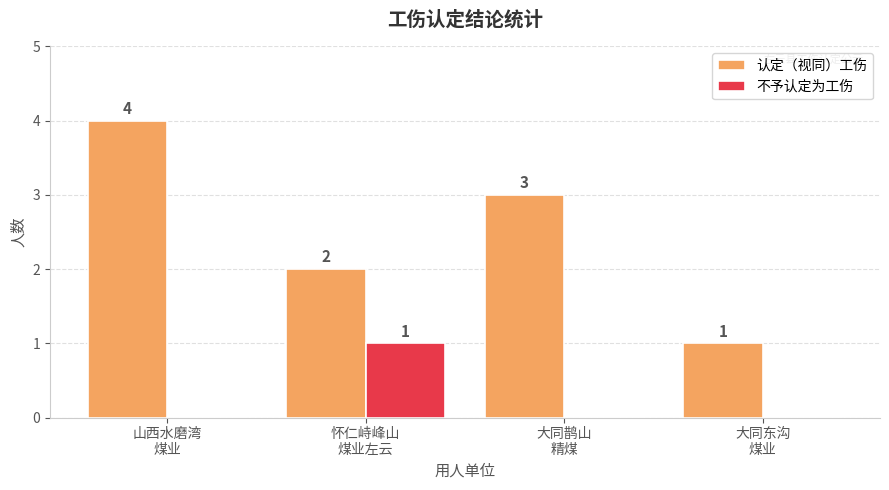

What is the maximum value for 认定（视同）工伤?

4